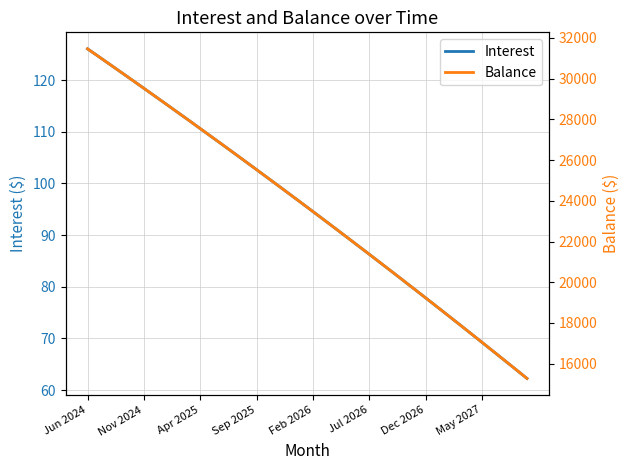

What is the lowest value of the Interest series?

62.2